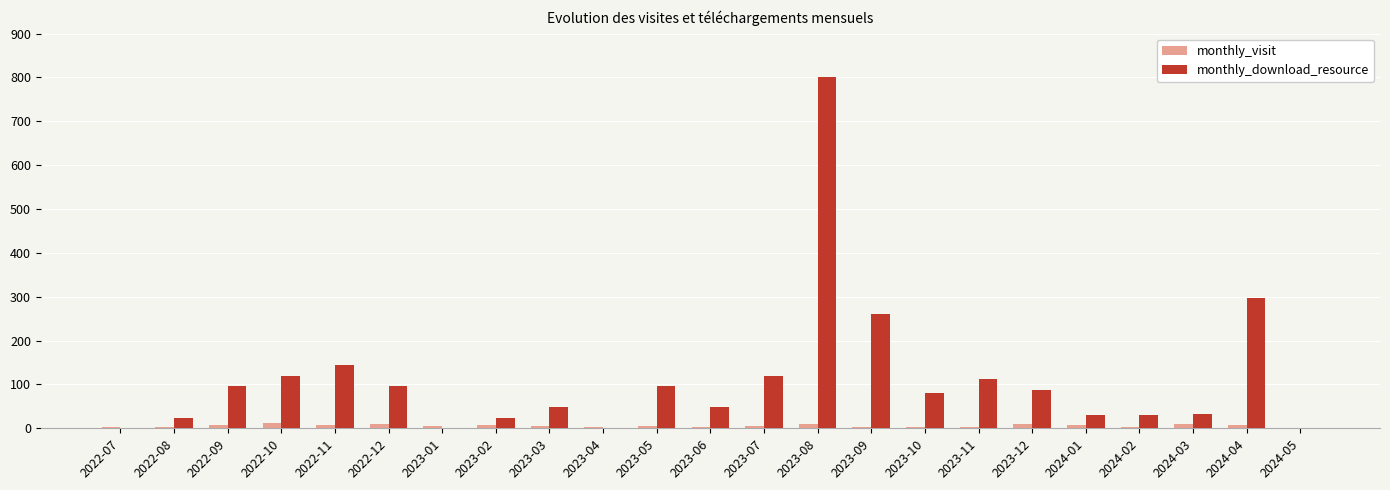

Is the value of monthly_download_resource at 2023-06 greater than the value of monthly_visit at 2024-04?

Yes